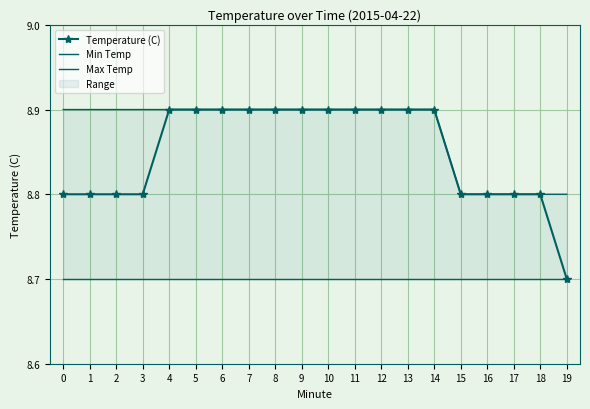

Reading left to right, what are all the values shown in this chart?

Temperature (C): 0=8.8	1=8.8	2=8.8	3=8.8	4=8.9	5=8.9	6=8.9	7=8.9	8=8.9	9=8.9	10=8.9	11=8.9	12=8.9	13=8.9	14=8.9	15=8.8	16=8.8	17=8.8	18=8.8	19=8.7
Min Temp: 0=8.7	1=8.7	2=8.7	3=8.7	4=8.7	5=8.7	6=8.7	7=8.7	8=8.7	9=8.7	10=8.7	11=8.7	12=8.7	13=8.7	14=8.7	15=8.7	16=8.7	17=8.7	18=8.7	19=8.7
Max Temp: 0=8.9	1=8.9	2=8.9	3=8.9	4=8.9	5=8.9	6=8.9	7=8.9	8=8.9	9=8.9	10=8.9	11=8.9	12=8.9	13=8.9	14=8.9	15=8.8	16=8.8	17=8.8	18=8.8	19=8.8